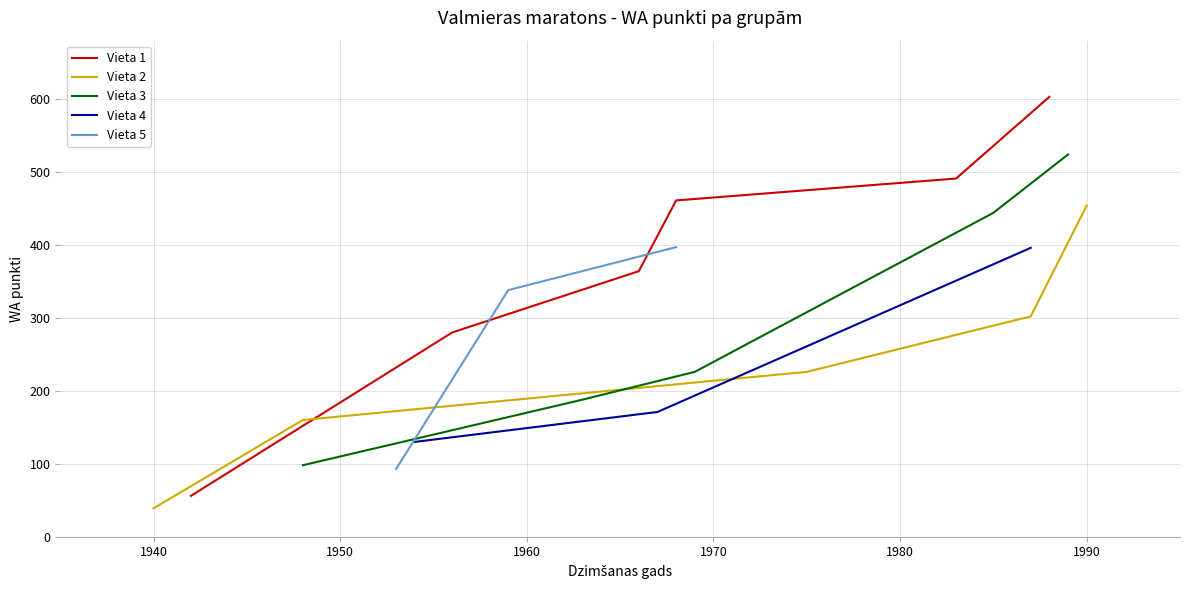

What is the maximum value for Vieta 1?

603